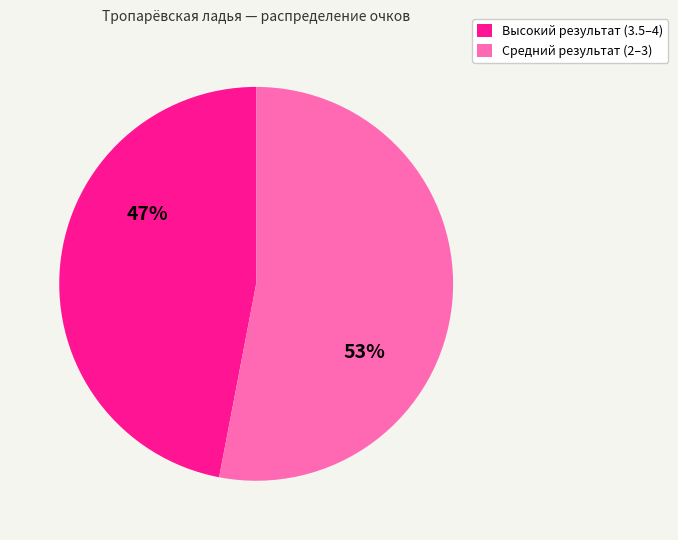

To the nearest percent, what is the difference between the largest and smallest slice percentages?

6%